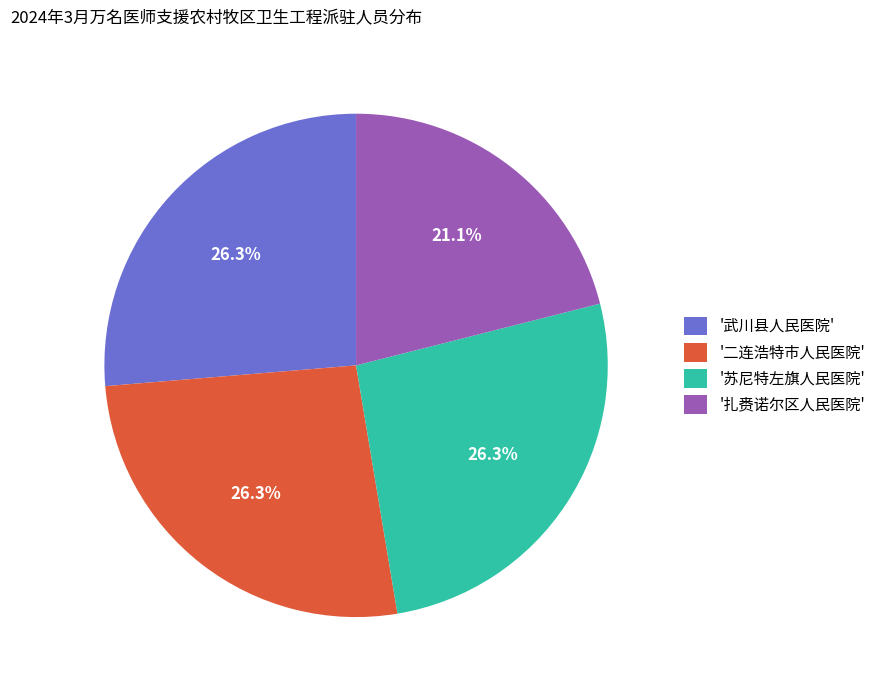

Approximately how many times larger is the value at '武川县人民医院' compared to '苏尼特左旗人民医院'?

1.0